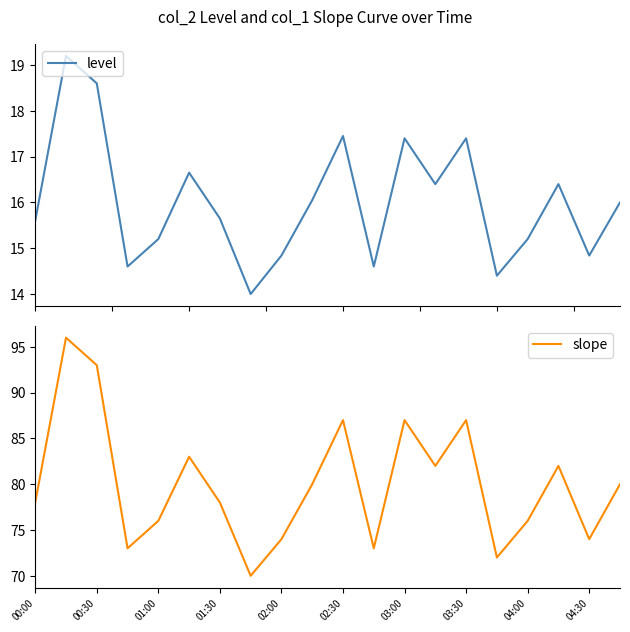

Which series has the widest spread of values?

slope